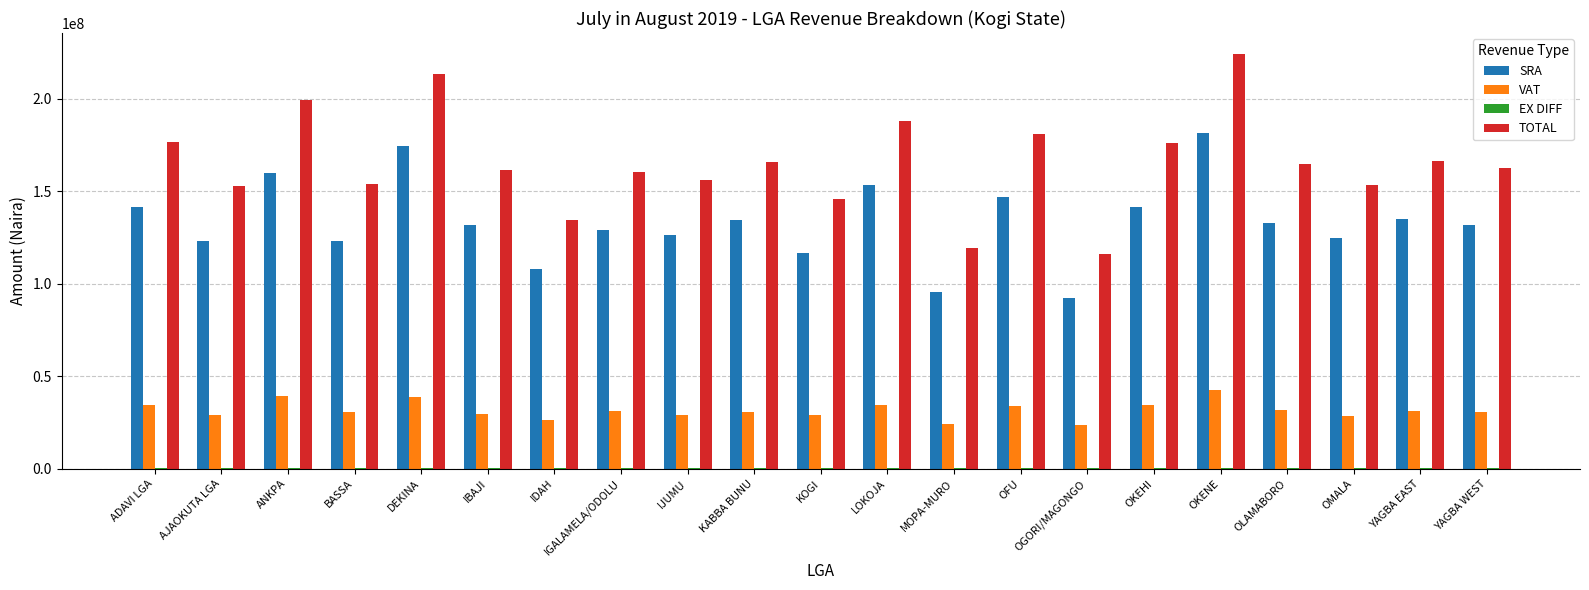

What is the sum of the SRA values at LOKOJA and OKEHI?

295157845.9